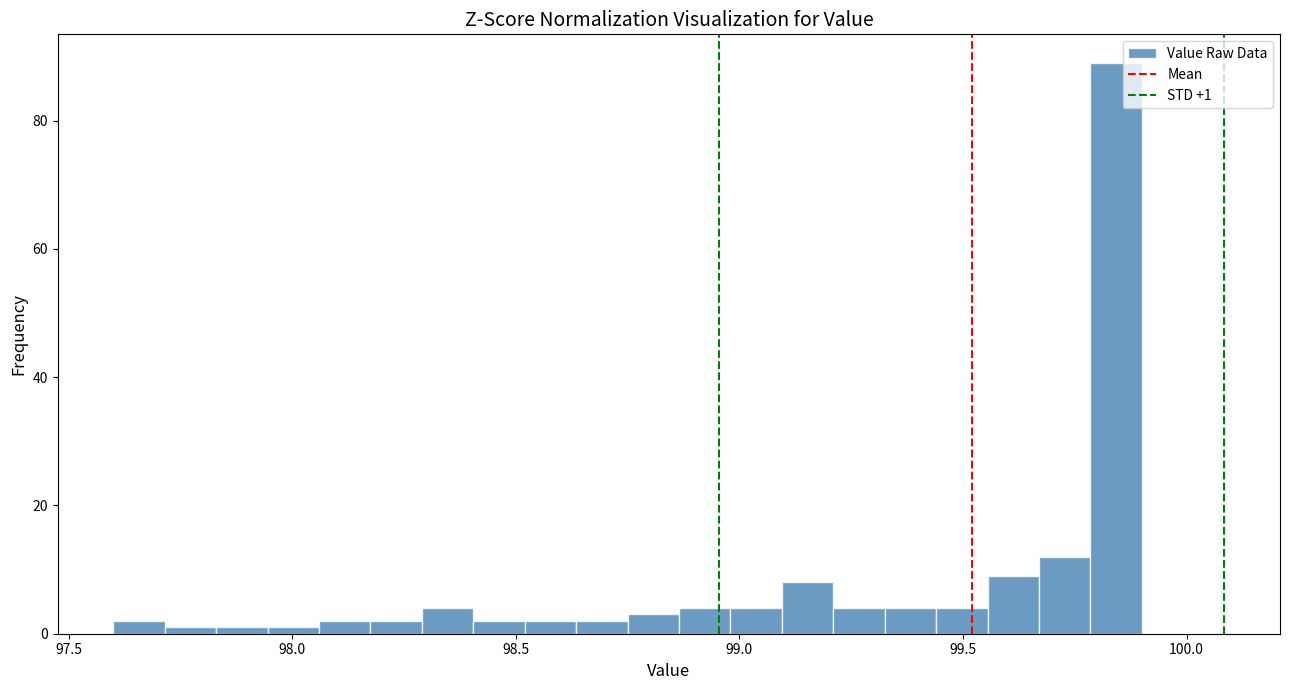

Around what value on the x-axis is the tallest bar? Give the approximate position of its centre, as read against the axis.

99.85